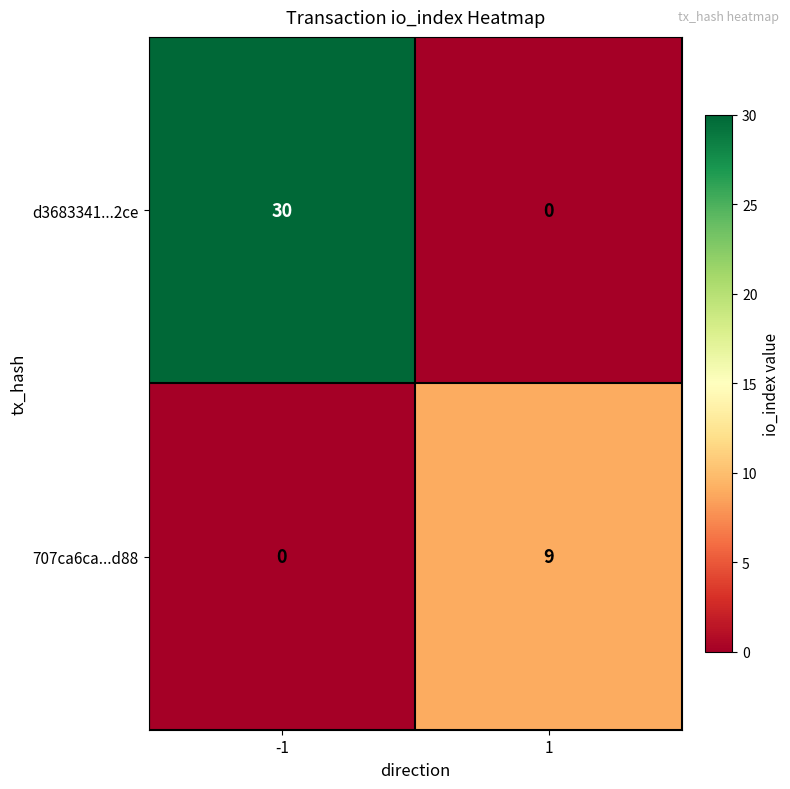

Which label corresponds to the largest value in the chart?

-1